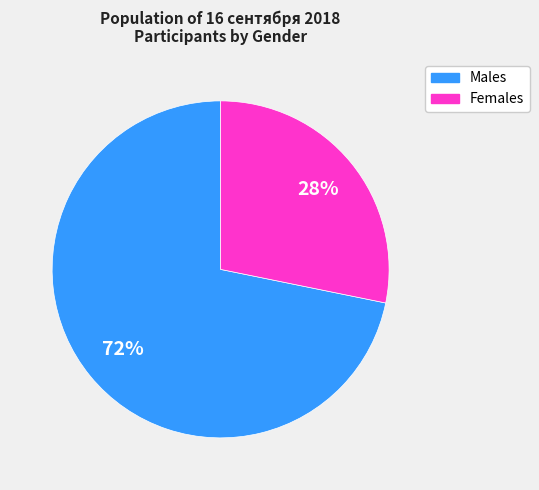

Is there a majority slice in this chart?

Yes